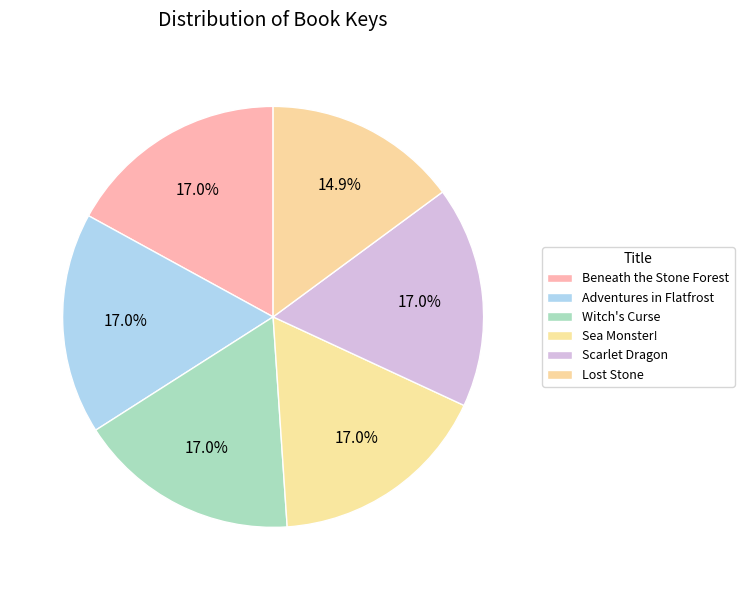

What is the total percentage of Adventures in Flatfrost and Sea Monster!?

34.0%